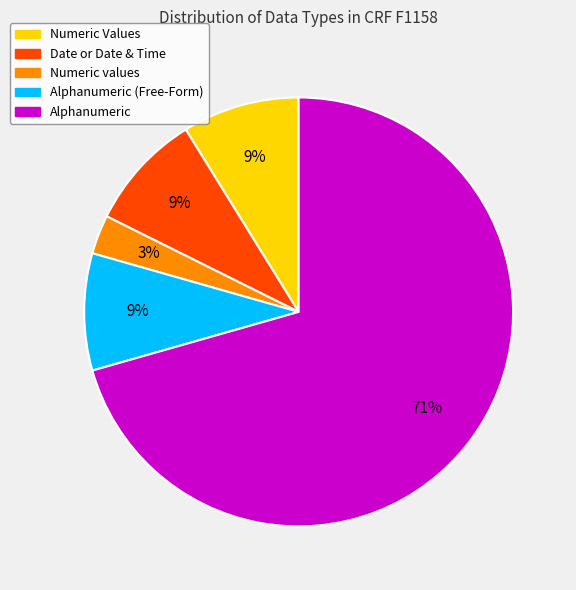

Is there any slice that represents more than half of the pie?

Yes